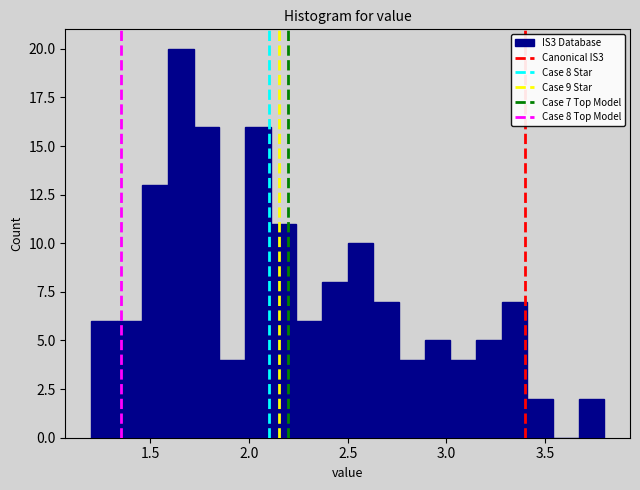

Around what value on the x-axis is the tallest bar? Give the approximate position of its centre, as read against the axis.

1.65